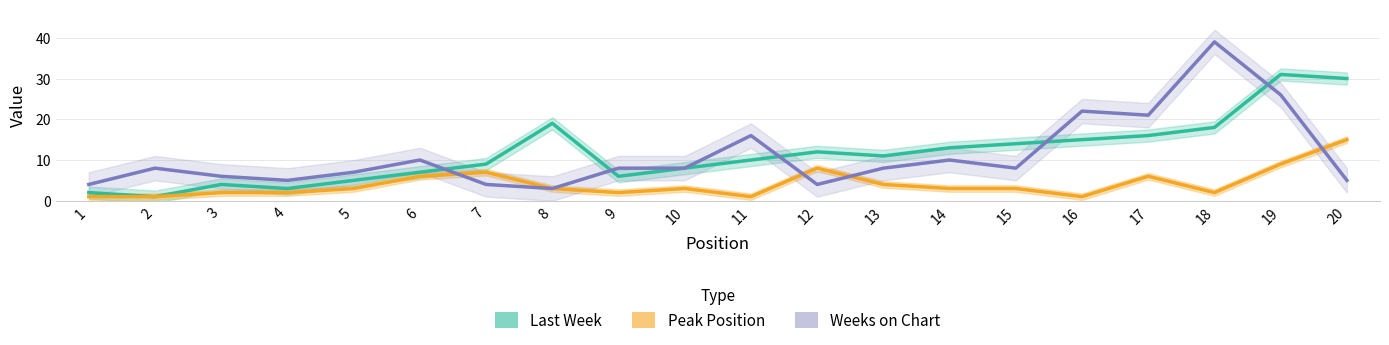

What is the value of the Peak Position point at the 6th from the left?

6